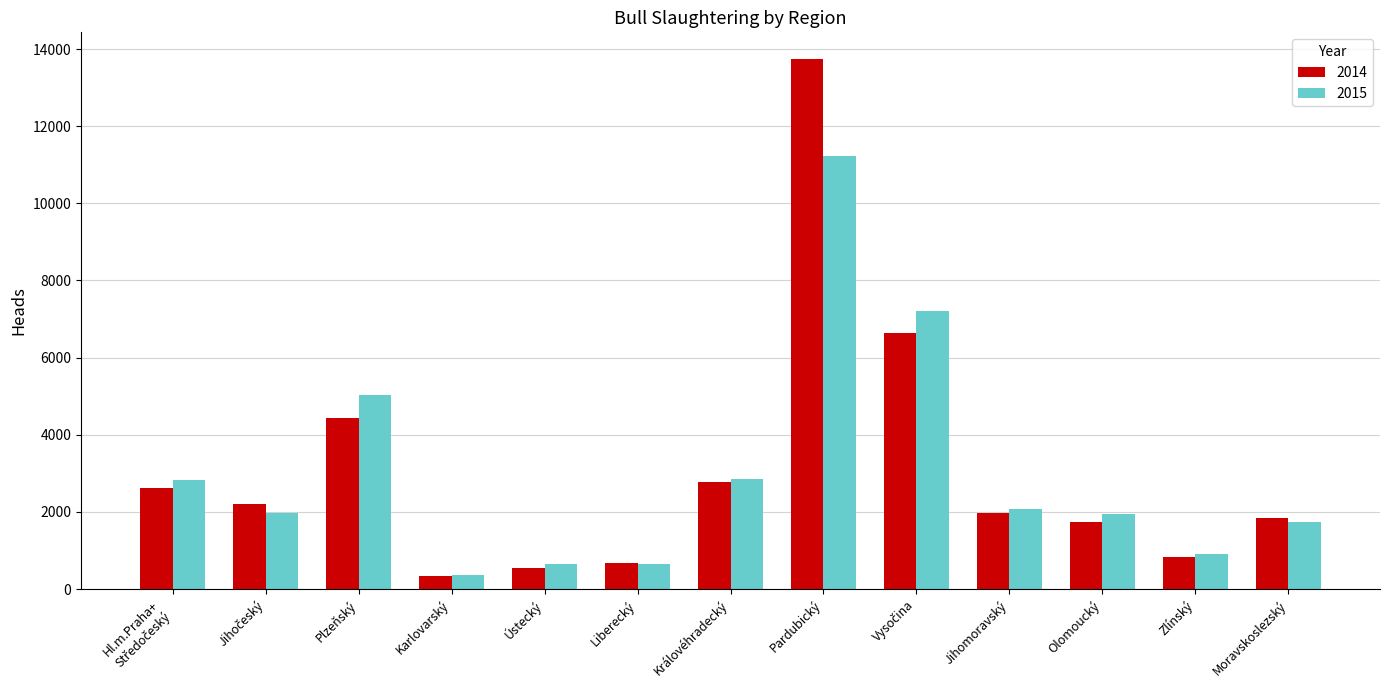

At which category is the sum across all series the highest?

Pardubický